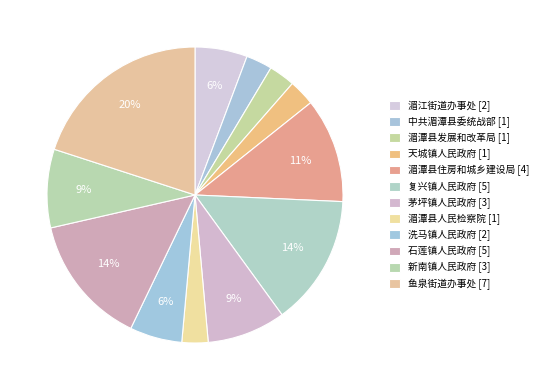

Is 天城镇人民政府 the majority of the pie?

No